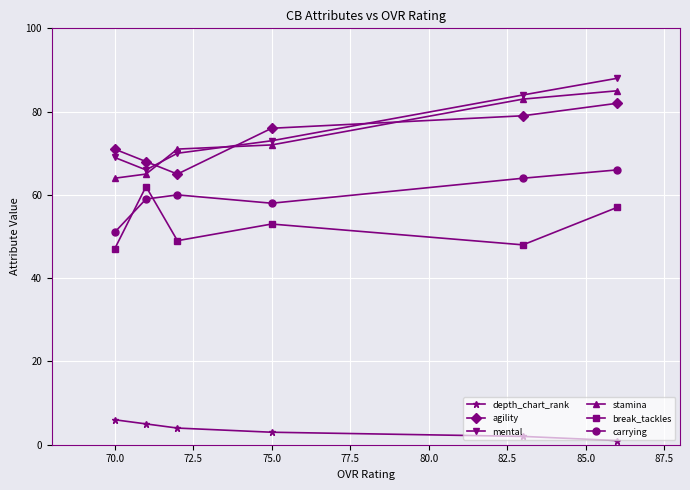

What is the lowest value of the agility series?

65